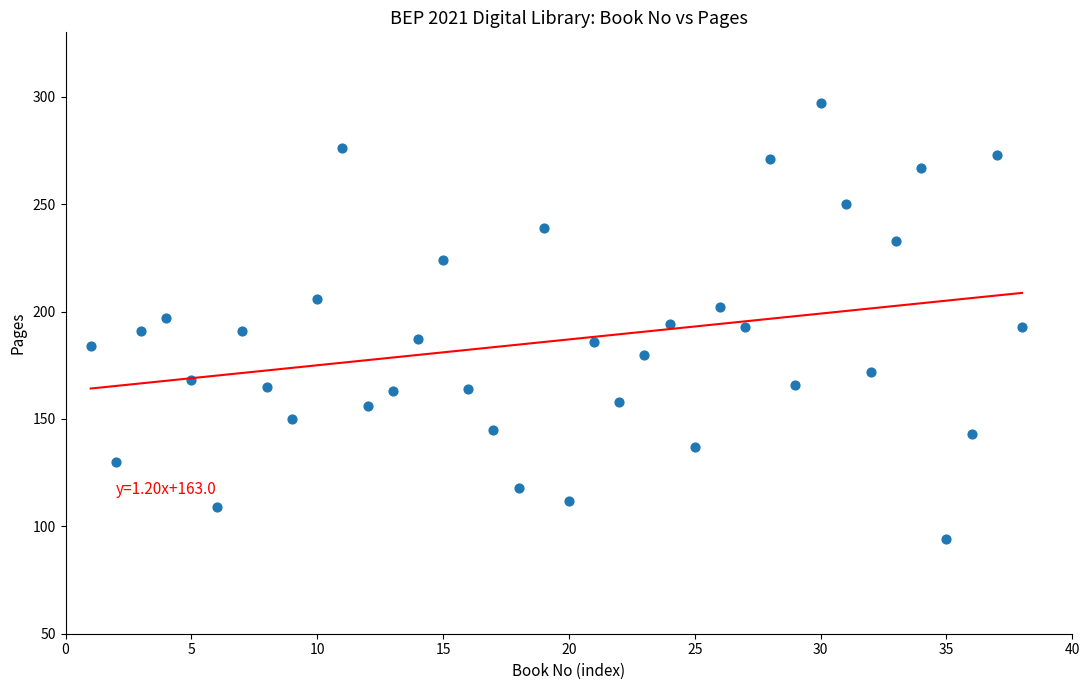

What is the range of Y values (max minus min)?

203